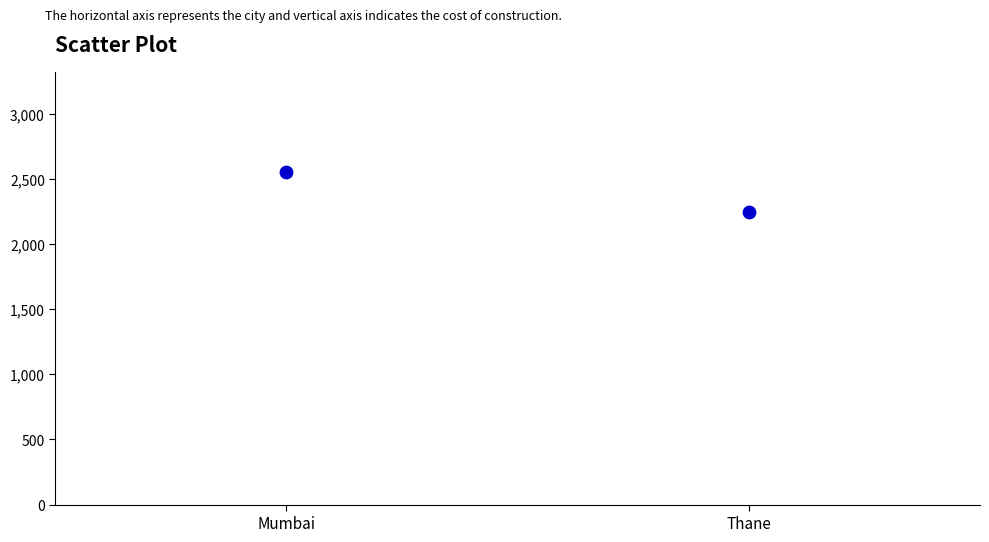

What is the range of Y values (max minus min)?

306.6